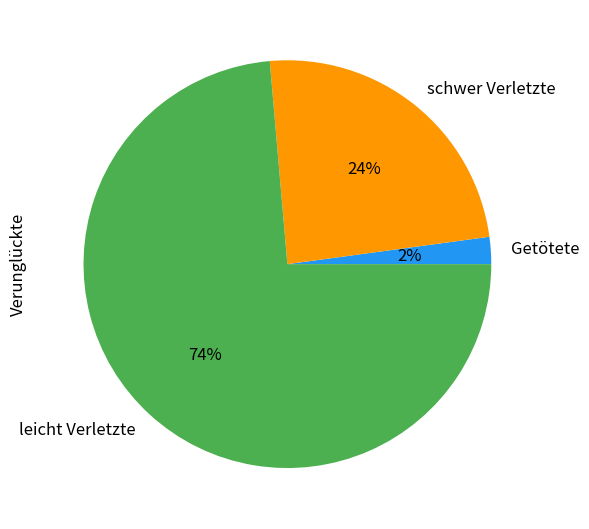

How many segments does this pie chart have?

3